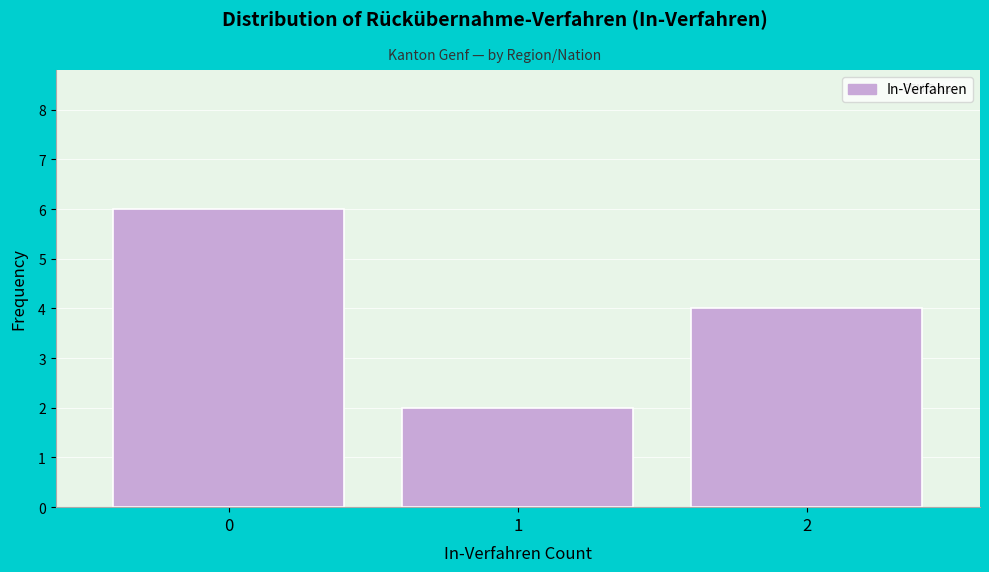

Which range on the x-axis has the tallest bar?

-0.5 to 0.5